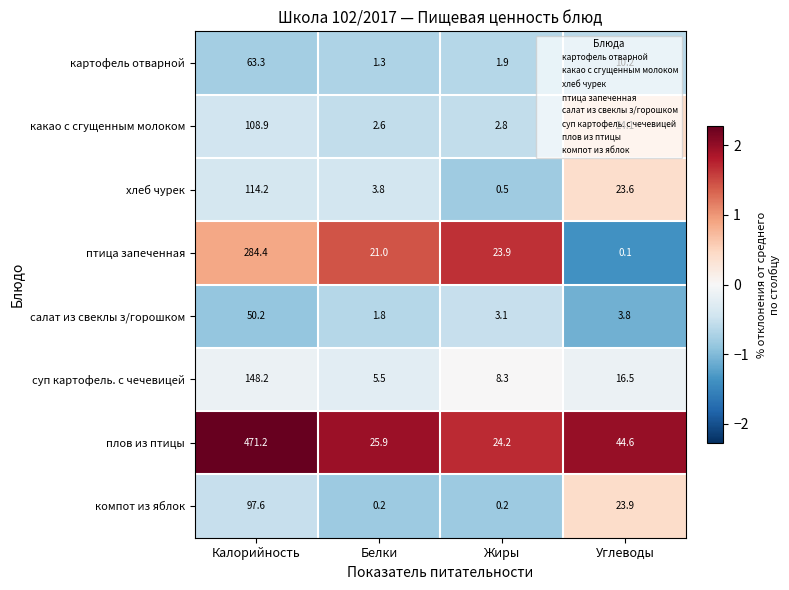

Which series has the widest spread of values?

плов из птицы